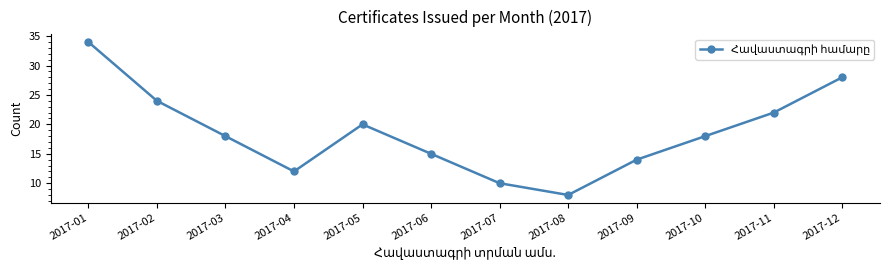

Reading right to left, transcribe all the data shown in this chart.

2017-12=28	2017-11=22	2017-10=18	2017-09=14	2017-08=8	2017-07=10	2017-06=15	2017-05=20	2017-04=12	2017-03=18	2017-02=24	2017-01=34